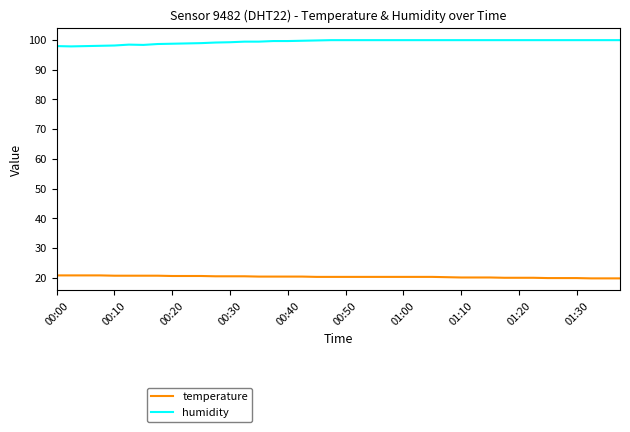

What is the lowest value of the humidity series?

97.8